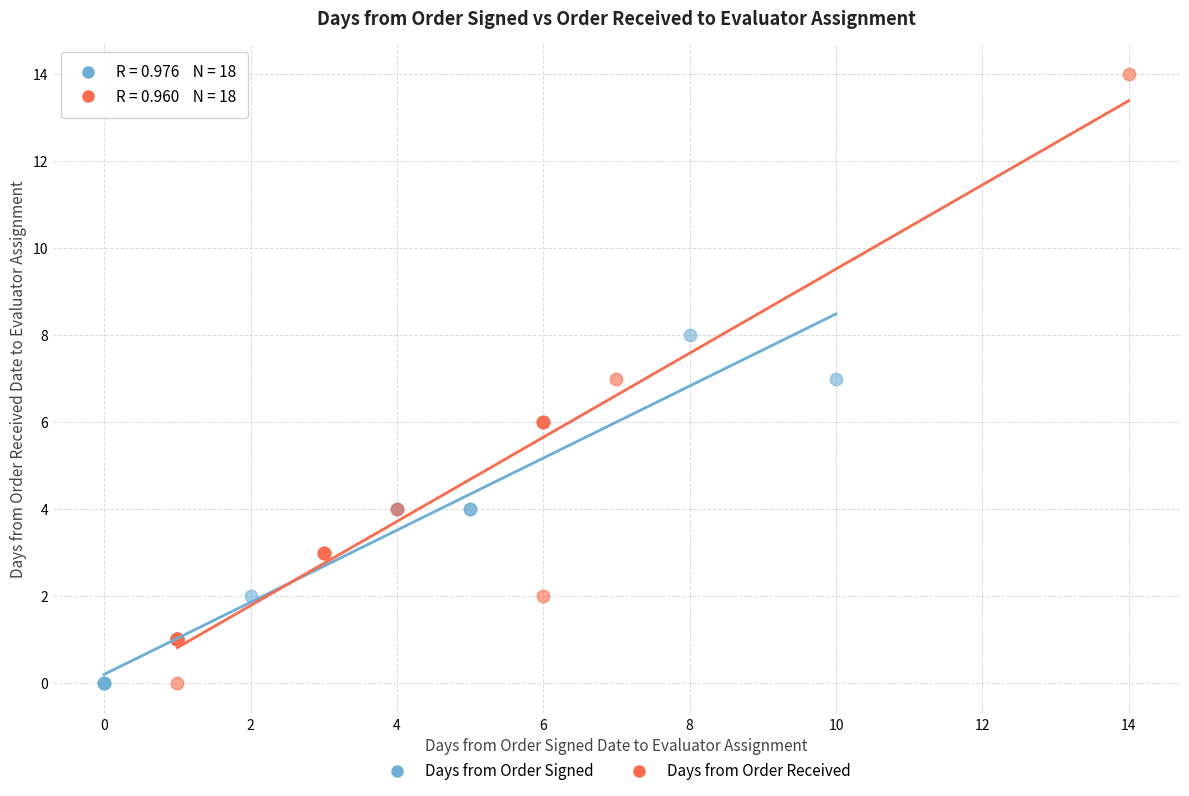

Which series reaches the maximum Y coordinate?

Days from Order Received